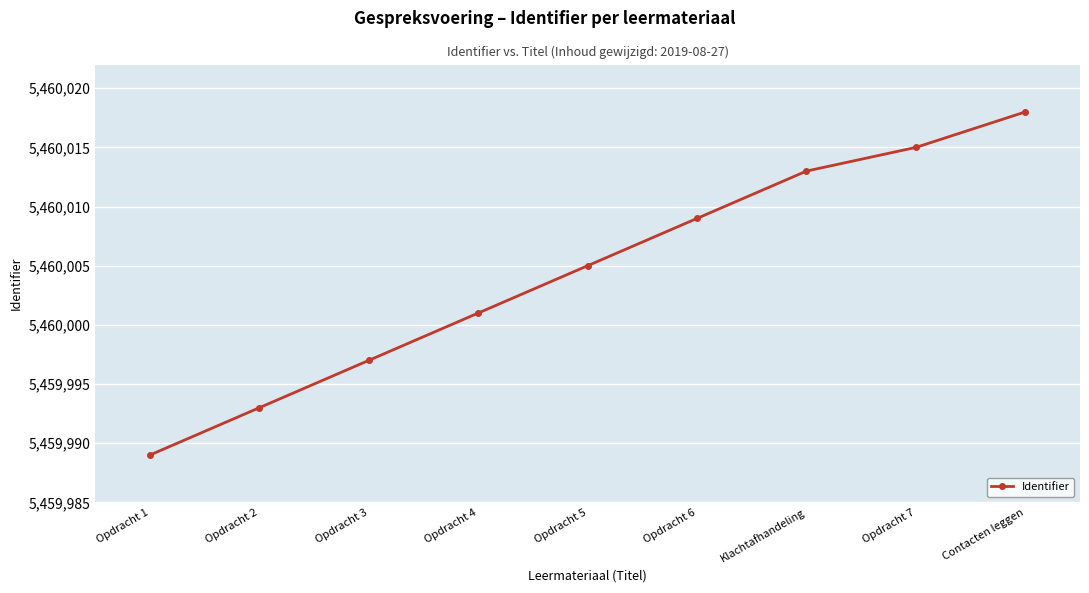

Is it true that the value at Contacten leggen is 3555874?

False